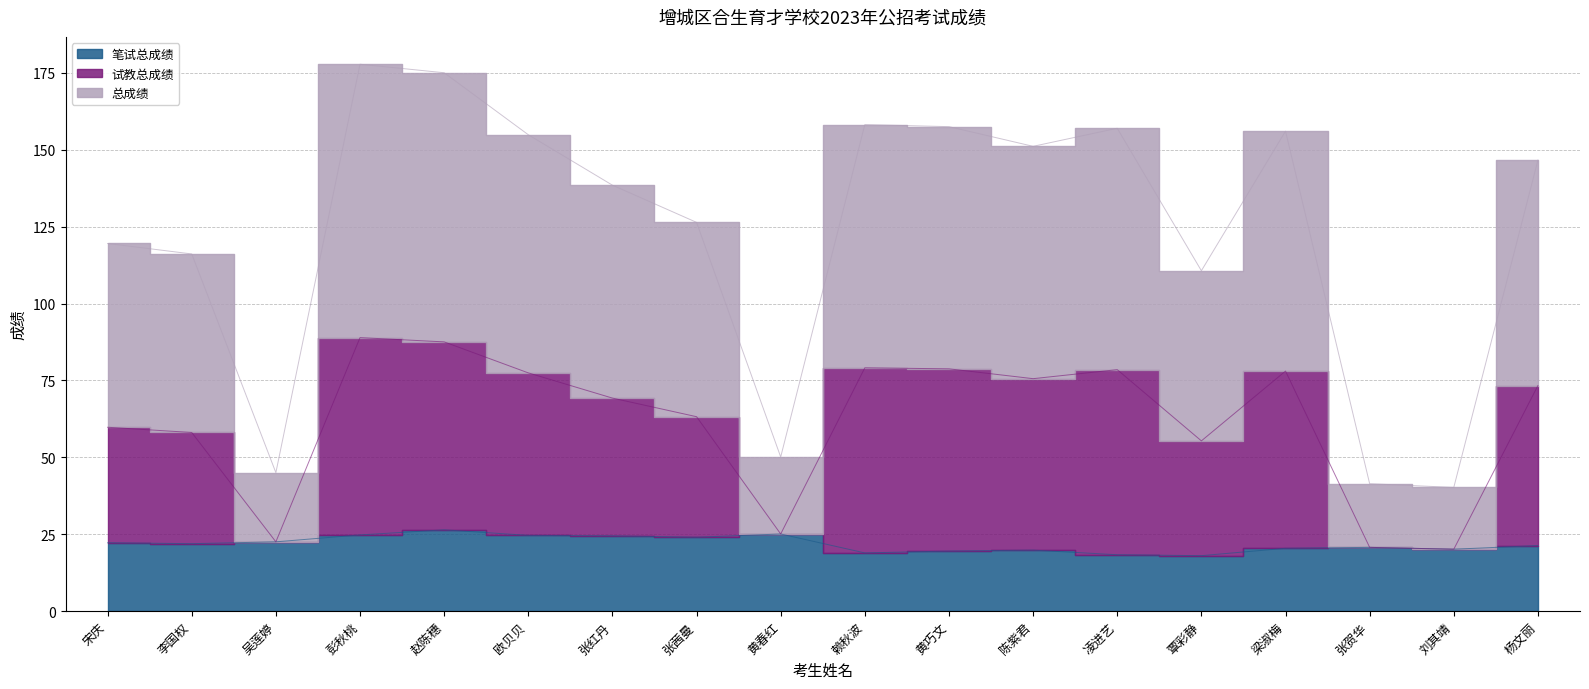

Which category has the highest value in the 试教总成绩 series?

彭秋桃